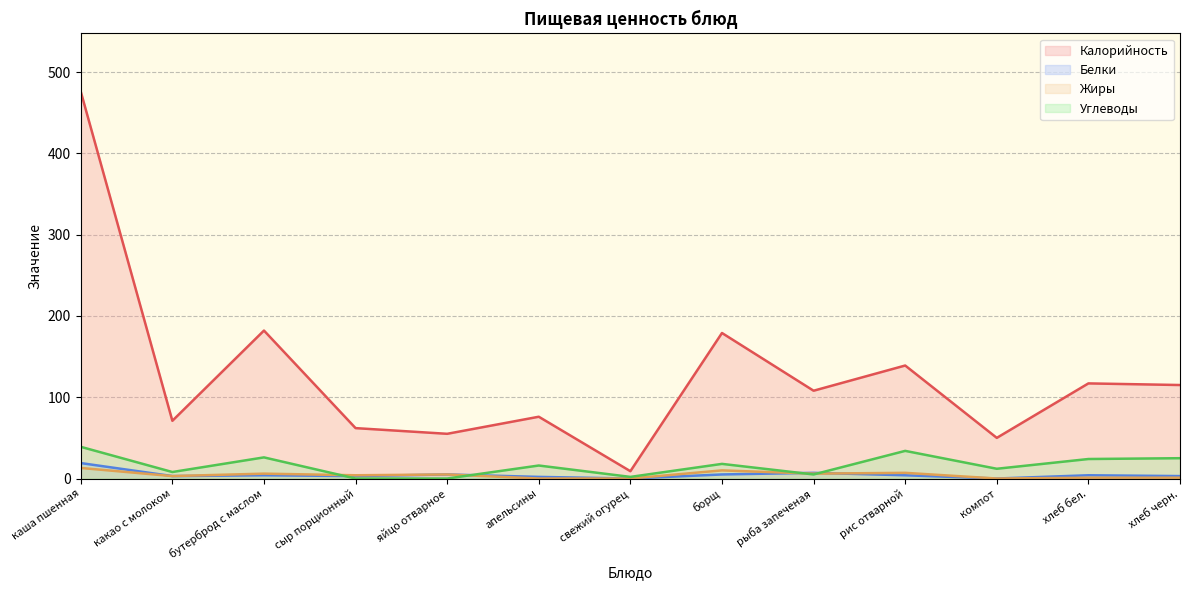

How many positive values does the Углеводы series have?

11